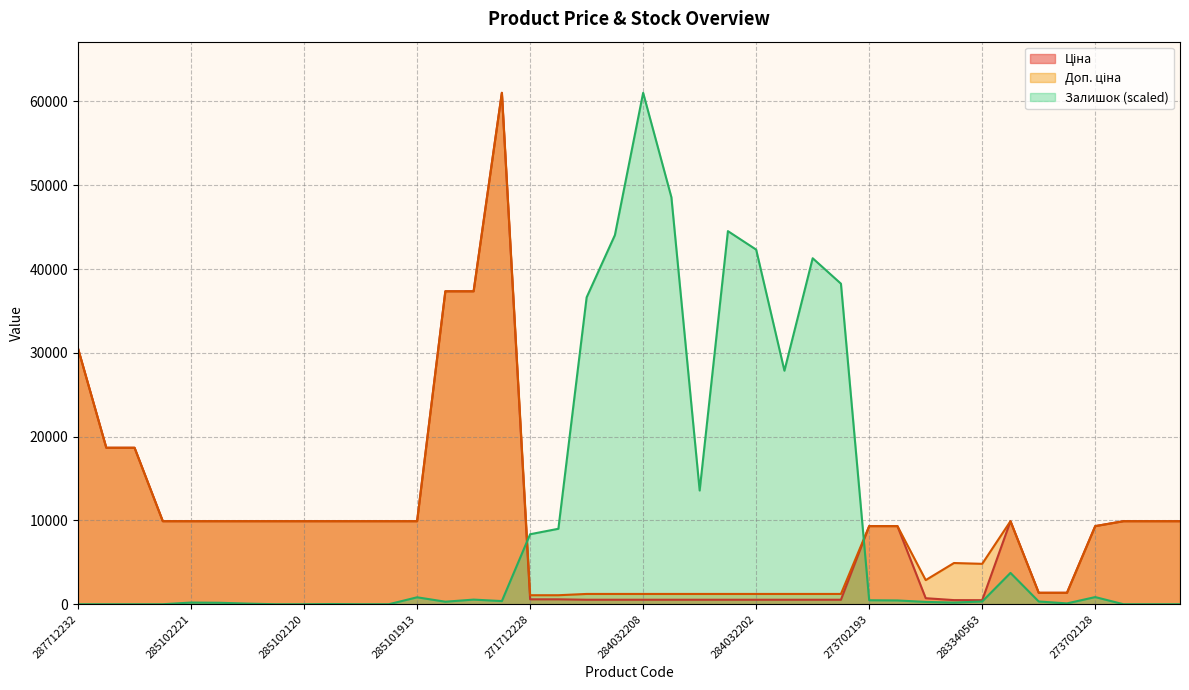

The value of Ціна at 273702128 is 9321.4. True or false?

True